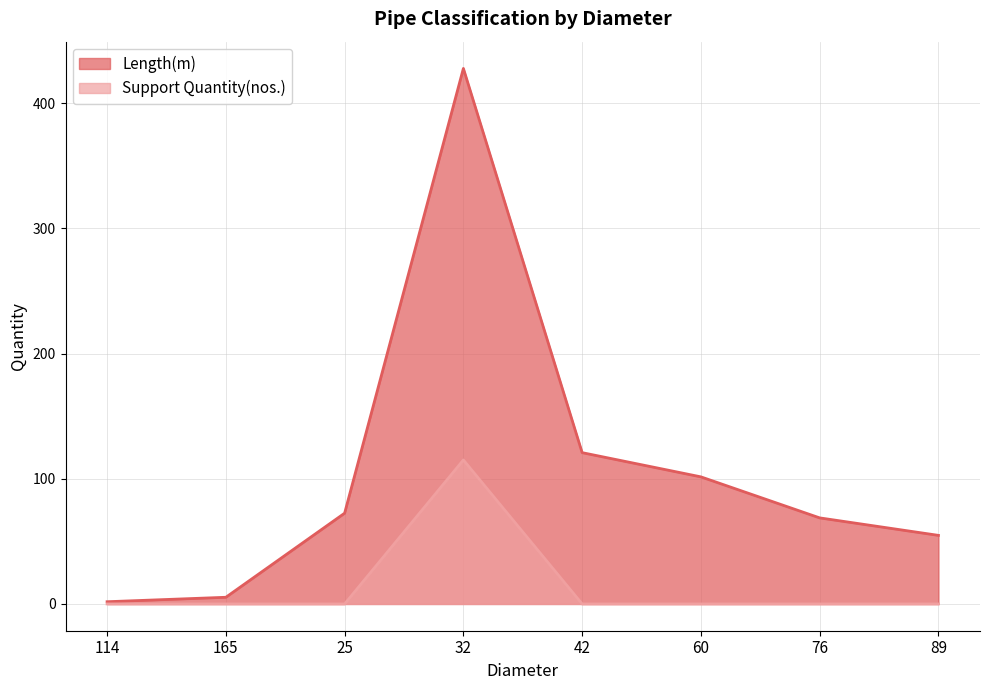

List the series in order of their overall mean, highest first.

Length(m), Support Quantity(nos.)